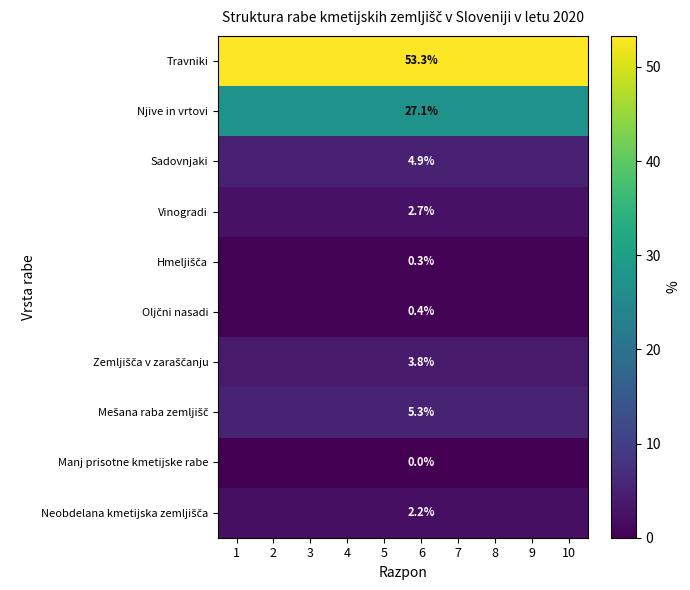

How many data points does each series have?

10